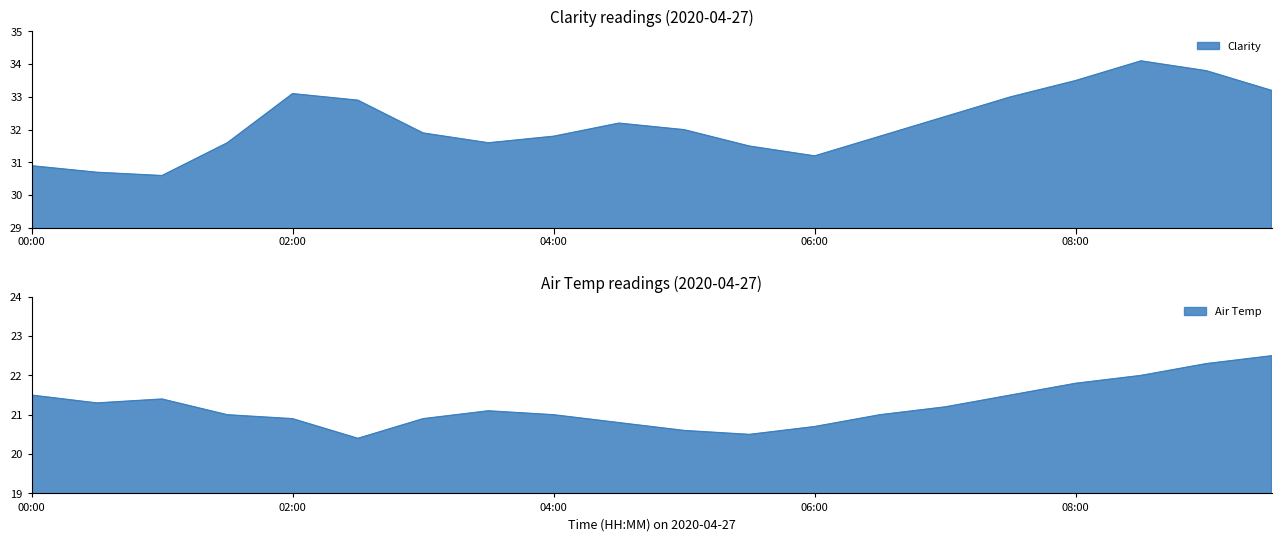

What is the label of the 12th point from the right?

04:00